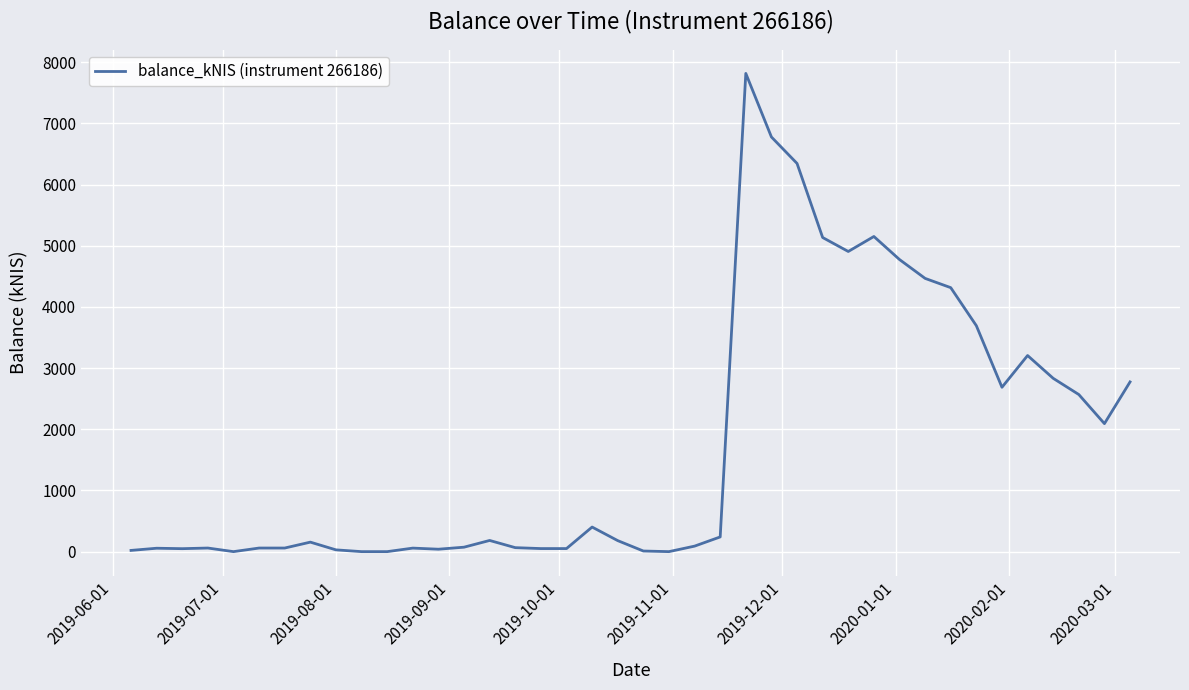

What is the greatest value displayed?

7817.4